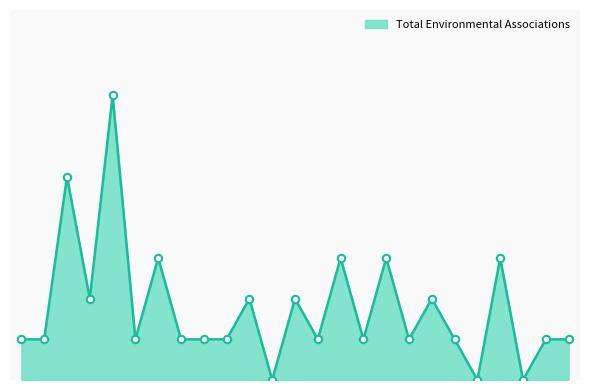

Is this an area chart (filled region under the line)?

Yes